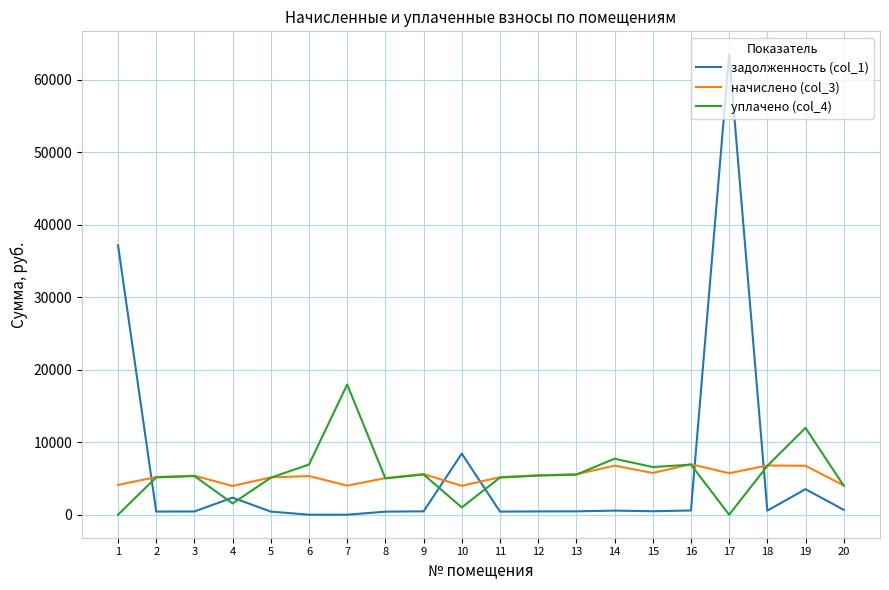

The value of начислено (col_3) at 7 is 7135.8. True or false?

False